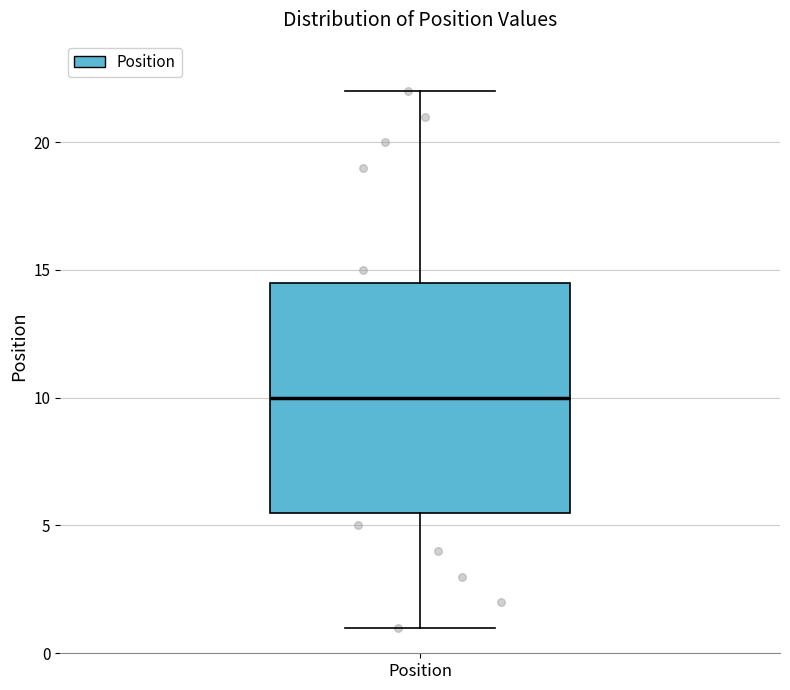

Where does the median line of the box for Position sit on the y-axis? The values are not printed on the chart, so give them approximately, as read against the axis.

10.0